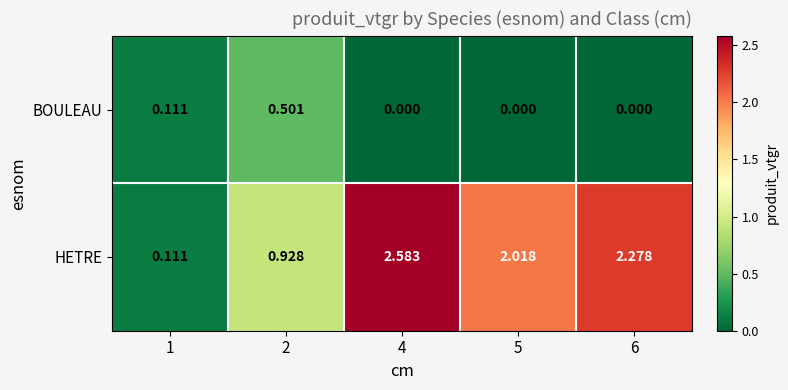

List the series in order of their overall mean, highest first.

HETRE, BOULEAU